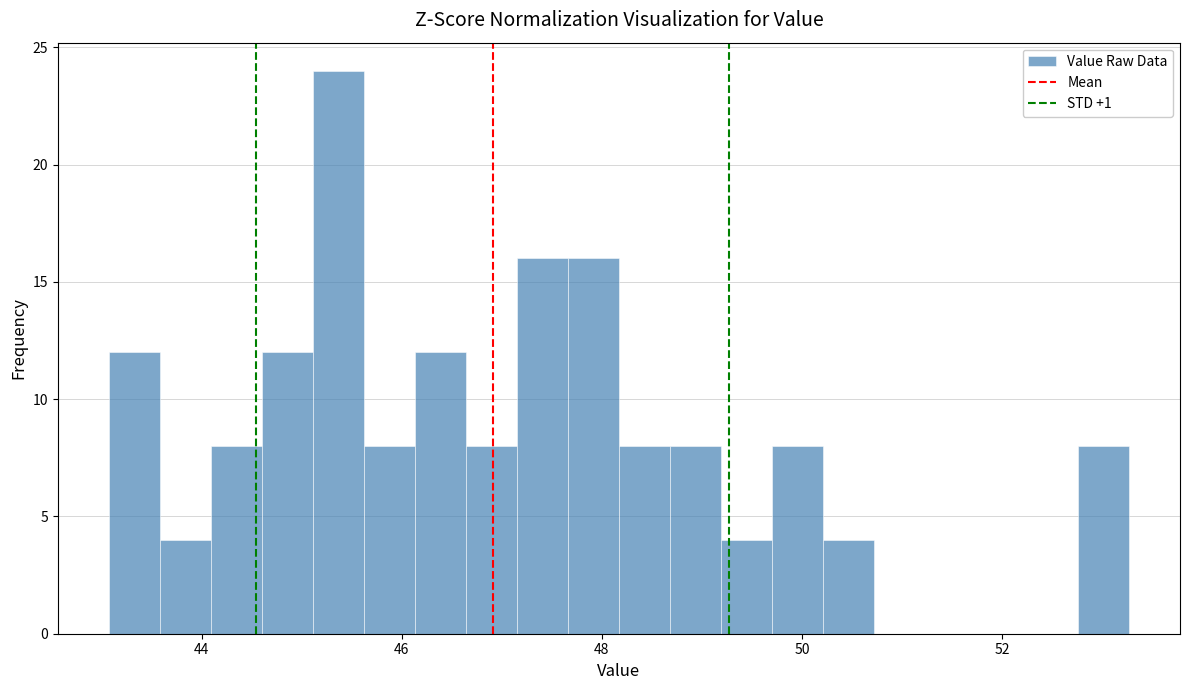

Read against the x-axis, roughly where is the centre of the tallest bar?

45.4